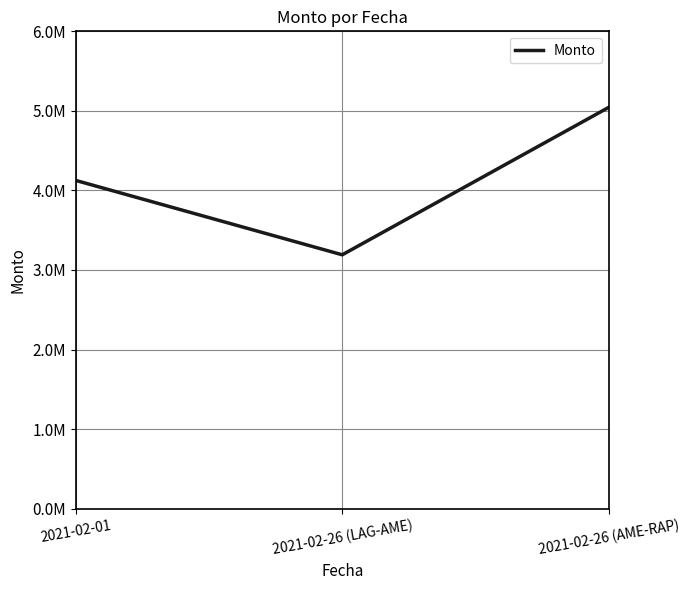

Does the chart display data point markers on the line(s)?

No